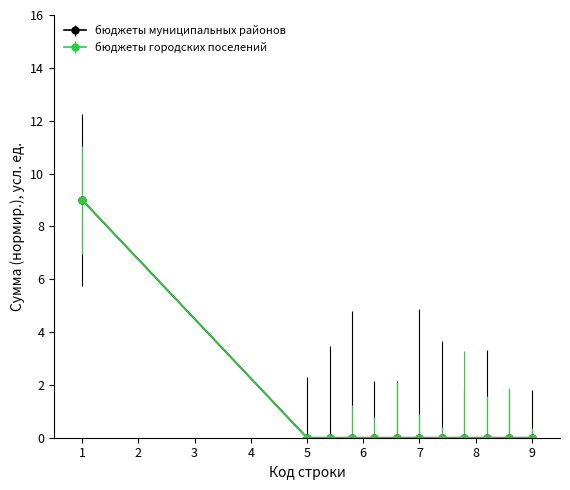

Is this an area chart (filled region under the line)?

No